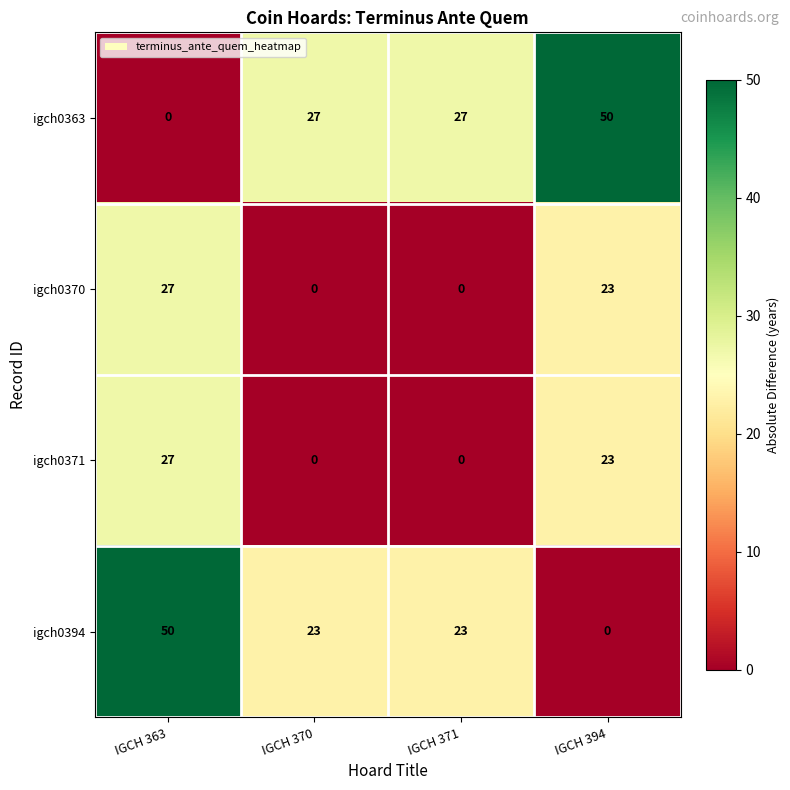

Reading right to left, extract all data points from this chart.

igch0363: 50	27	27	0
igch0370: 23	0	0	27
igch0371: 23	0	0	27
igch0394: 0	23	23	50